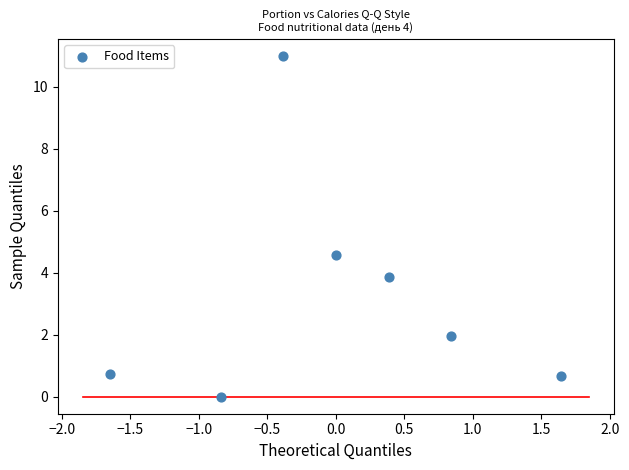

What Y value in the scatter plot is closest to 5?

4.6